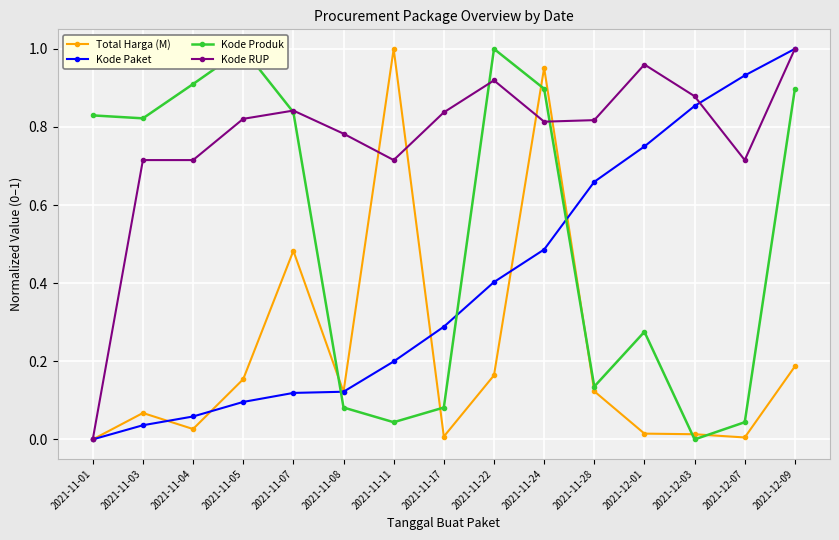

How many lines are shown in the chart?

4